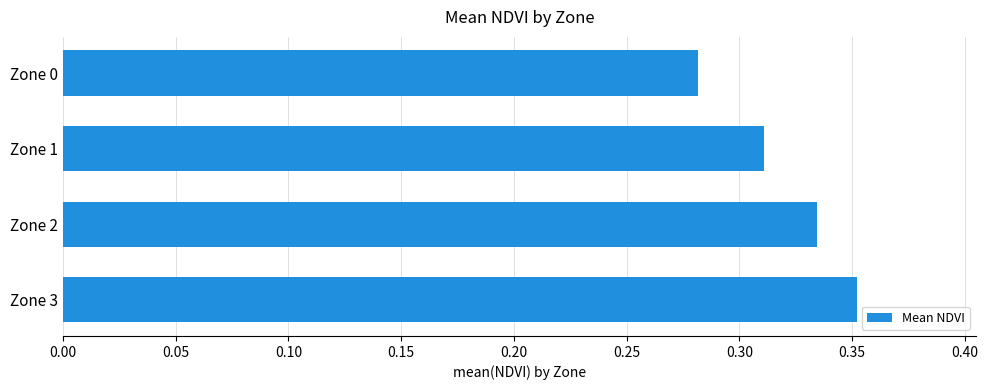

The chart shows a value of 0.1 at Zone 3. True or false?

False